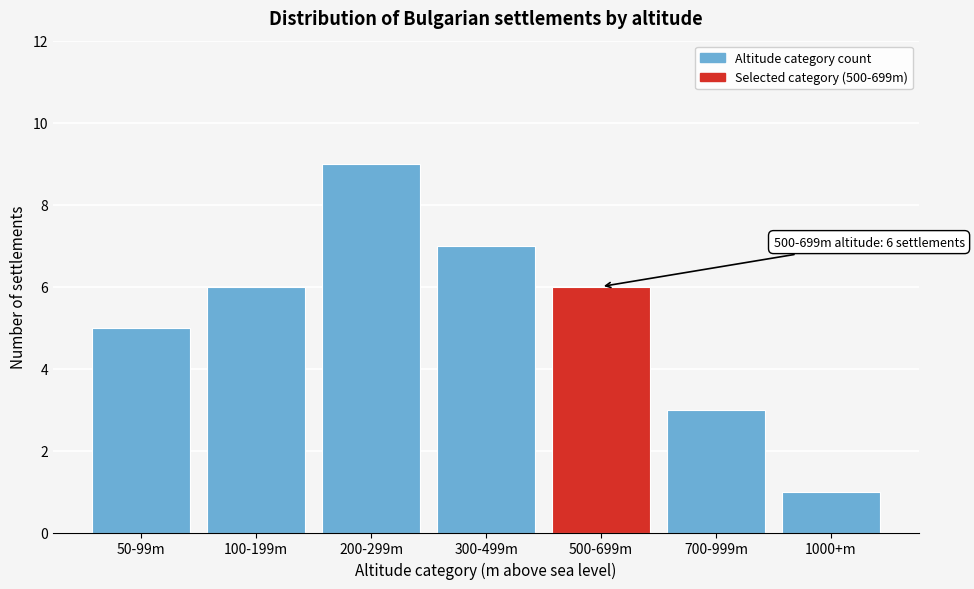

Reading left to right, extract all data points from this chart.

50-99m=5	100-199m=6	200-299m=9	300-499m=7	500-699m=6	700-999m=3	1000+m=1